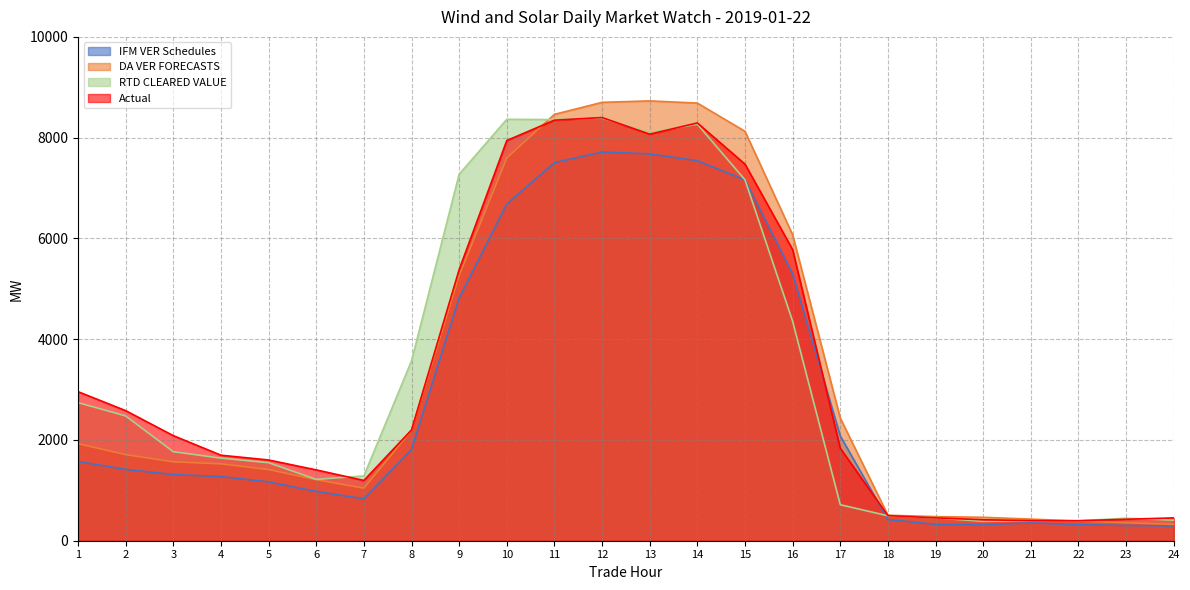

At 24, list the series in order from largest to smallest.

Actual, RTD CLEARED VALUE, DA VER FORECASTS, IFM VER Schedules